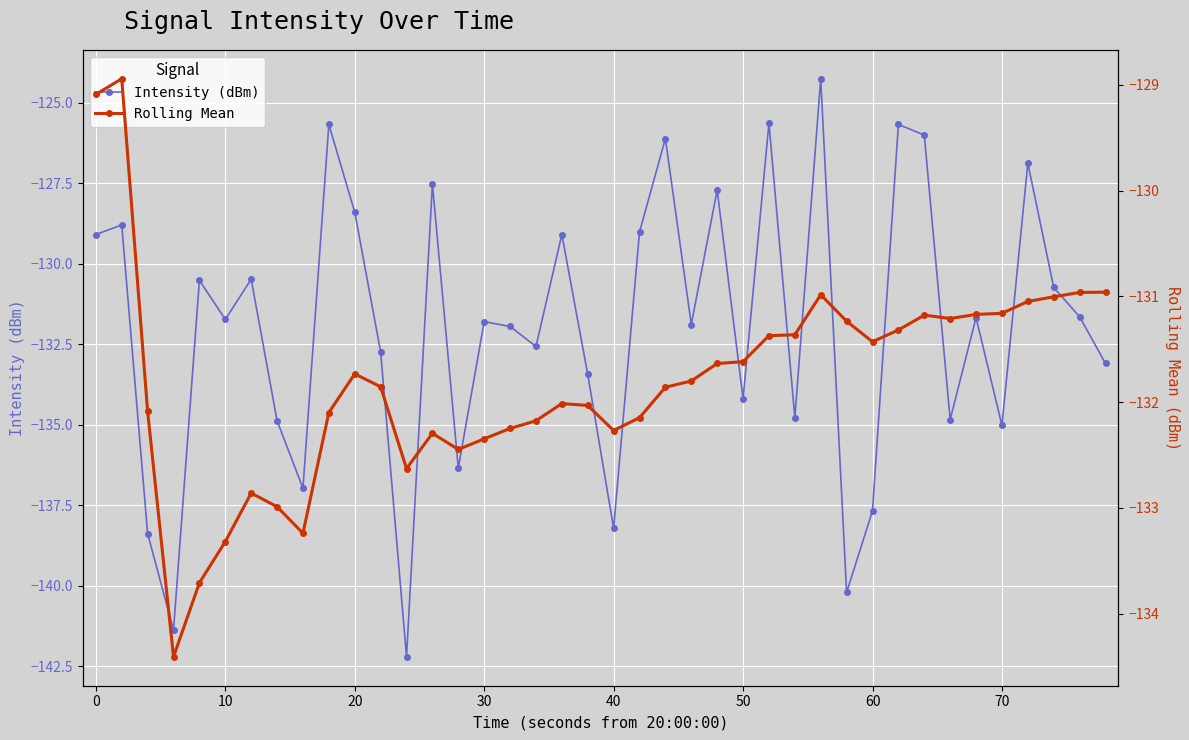

True or false: Rolling Mean and Intensity (dBm) intersect in this chart.

True